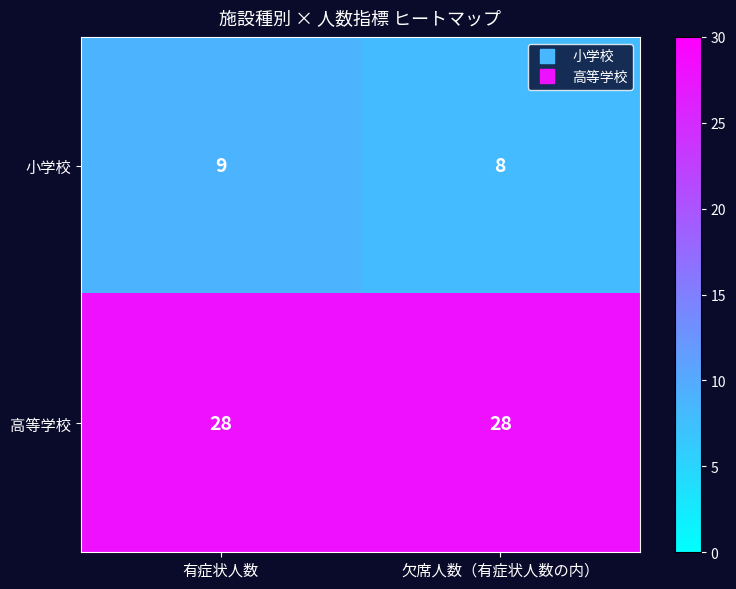

Is it true that 高等学校 equals 28 at 欠席人数（有症状人数の内）?

True